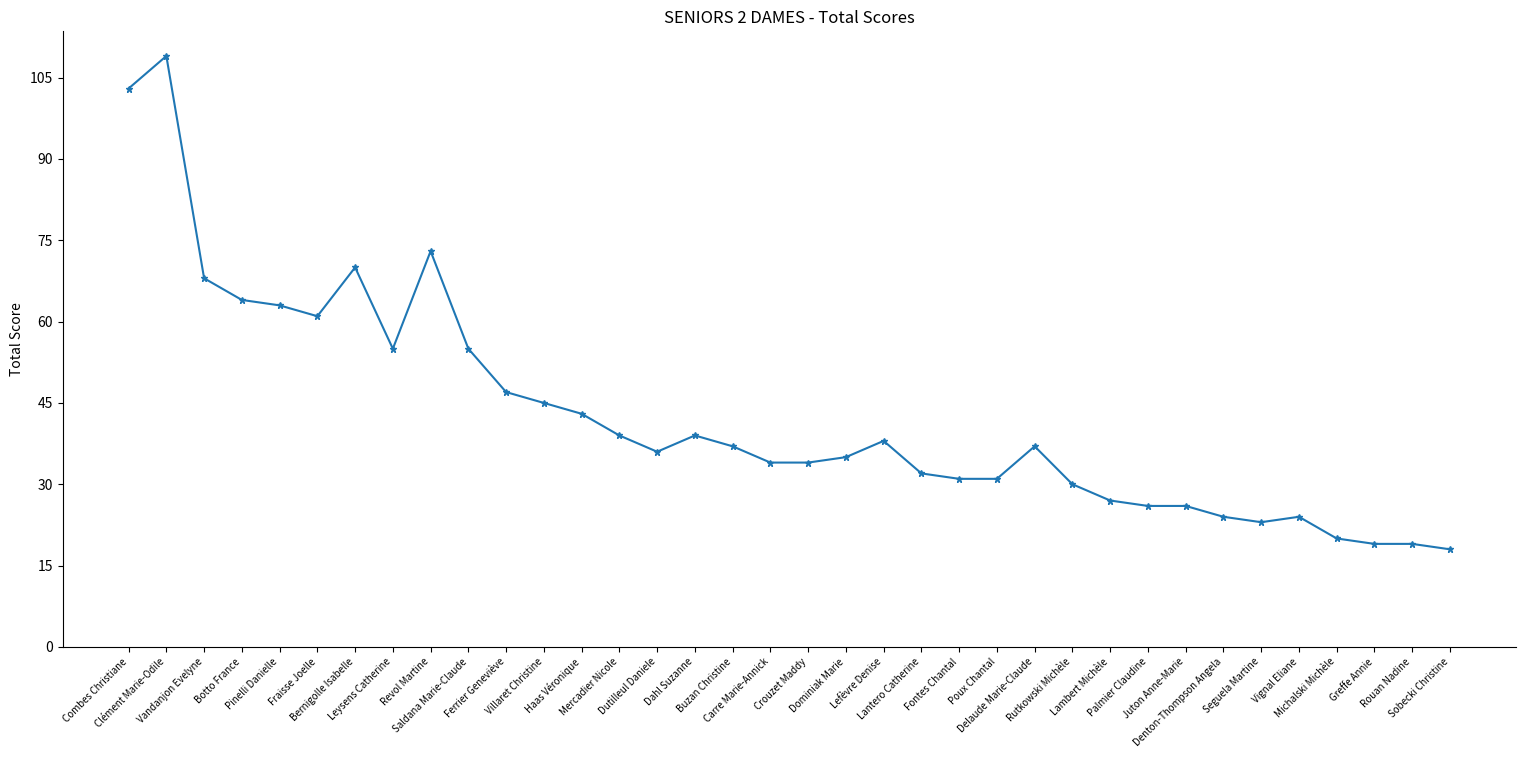

How many lines are shown in the chart?

1